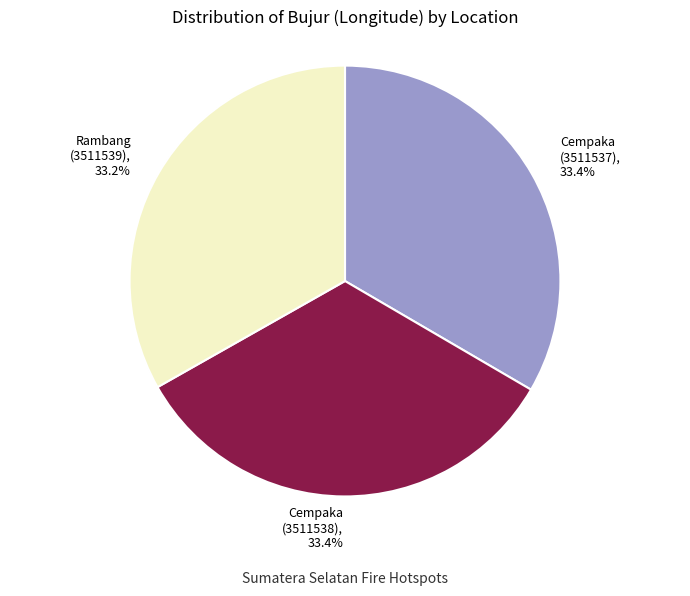

Is the sum of Cempaka (3511537) and Rambang (3511539) greater than half?

Yes